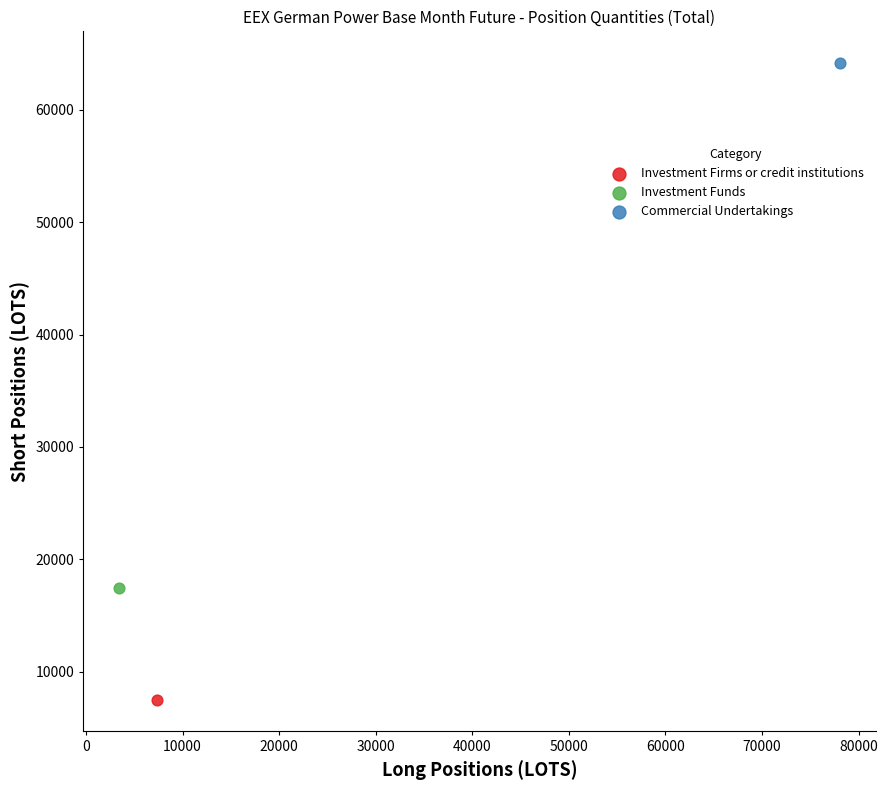

Which series contains the highest Y value?

Commercial Undertakings